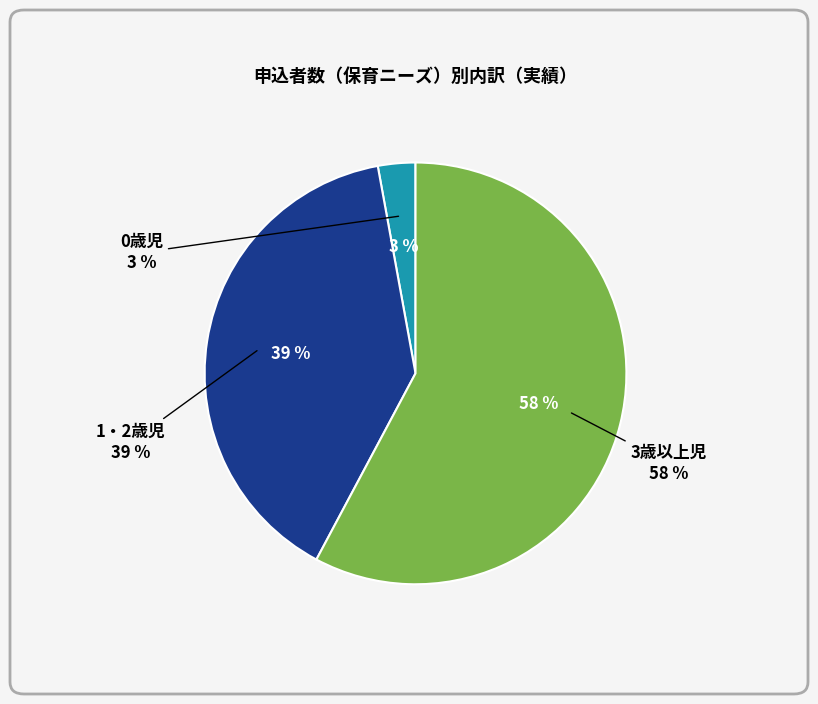

How many segments does this pie chart have?

3